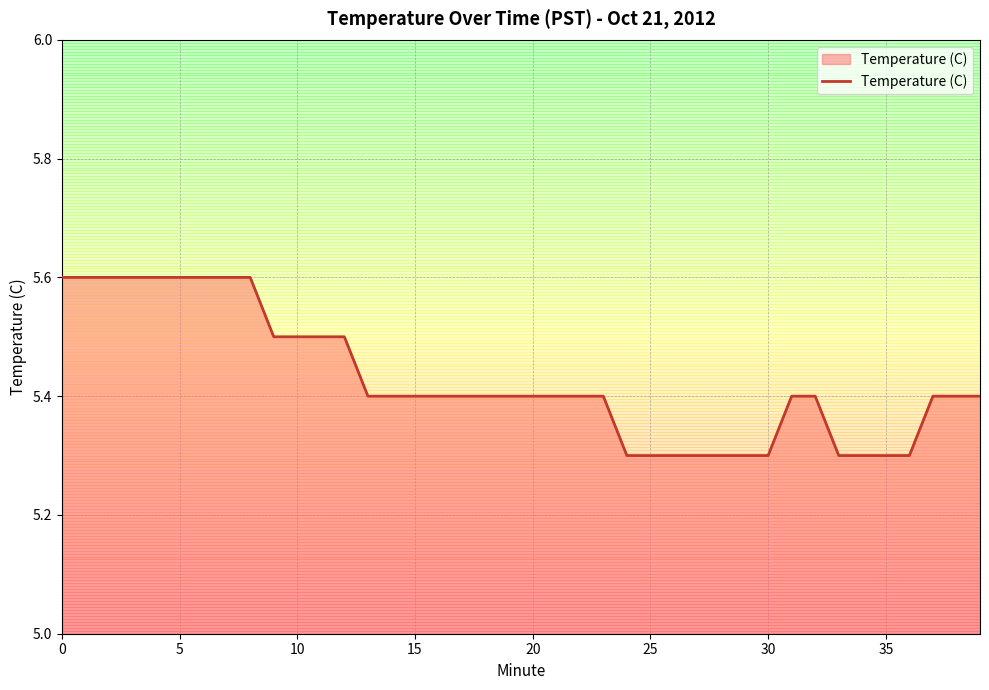

What is the smallest value displayed?

5.3